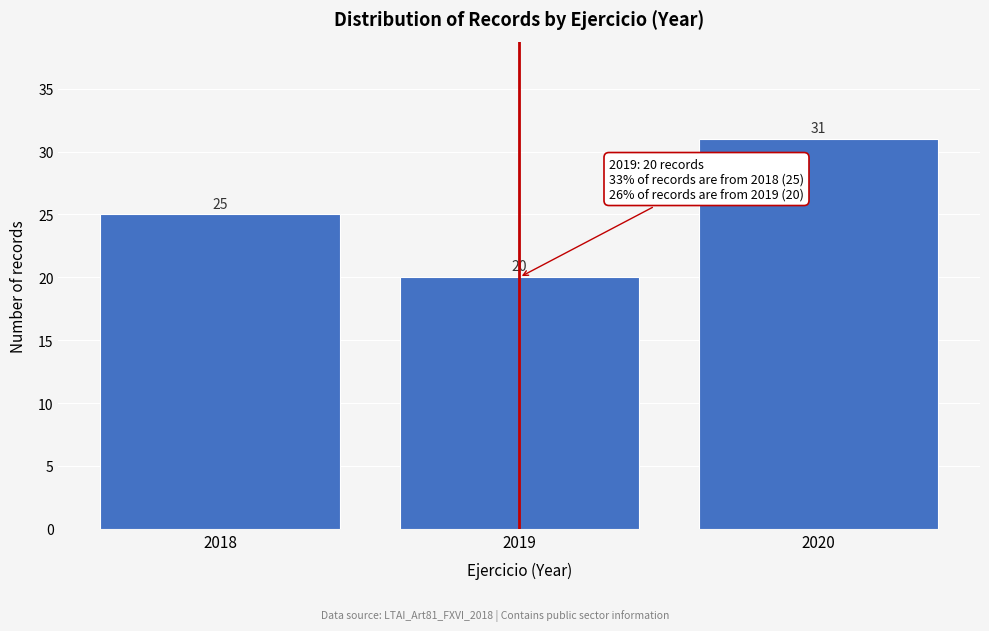

Reading right to left, what are all the values shown in this chart?

2020=31	2019=20	2018=25